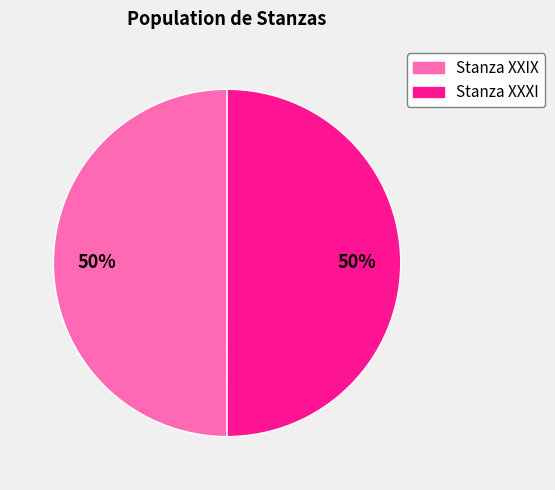

True or false: Stanza XXXI accounts for 61% of the total.

False